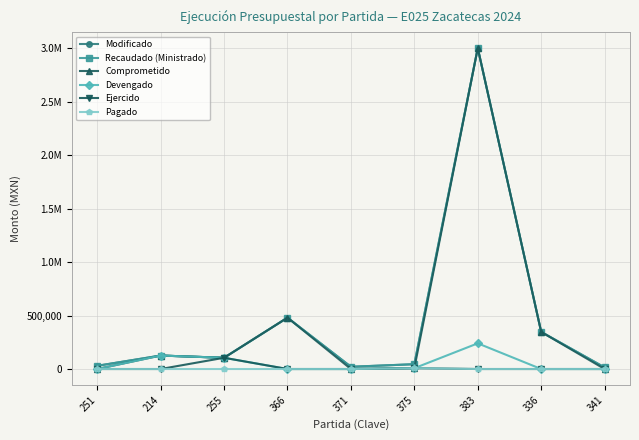

True or false: Devengado and Comprometido intersect in this chart.

False